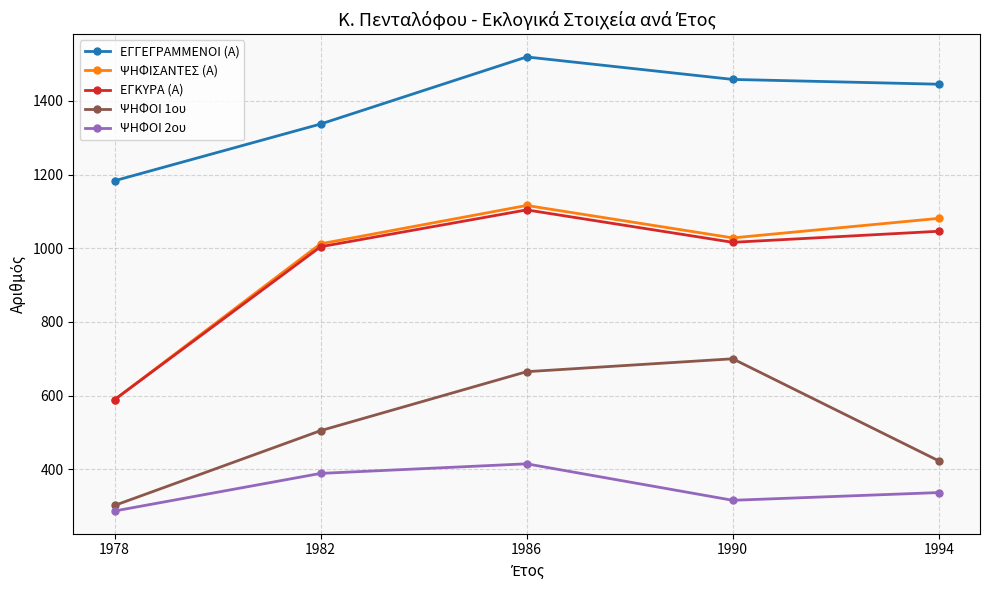

Reading left to right, list all the values displayed in this chart.

ΕΓΓΕΓΡΑΜΜΕΝΟΙ (Α): 1978=1183	1982=1337	1986=1519	1990=1458	1994=1445
ΨΗΦΙΣΑΝΤΕΣ (Α): 1978=589	1982=1012	1986=1116	1990=1028	1994=1081
ΕΓΚΥΡΑ (Α): 1978=589	1982=1004	1986=1104	1990=1016	1994=1046
ΨΗΦΟΙ 1ου: 1978=302	1982=505	1986=665	1990=700	1994=423
ΨΗΦΟΙ 2ου: 1978=287	1982=389	1986=415	1990=316	1994=337